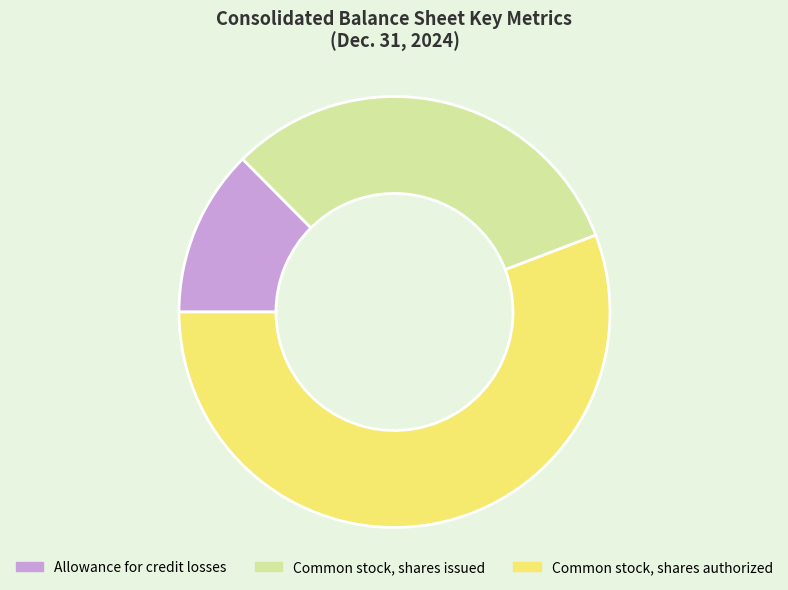

Rank the categories by value from highest to lowest.

Common stock, shares authorized, Common stock, shares issued, Allowance for credit losses